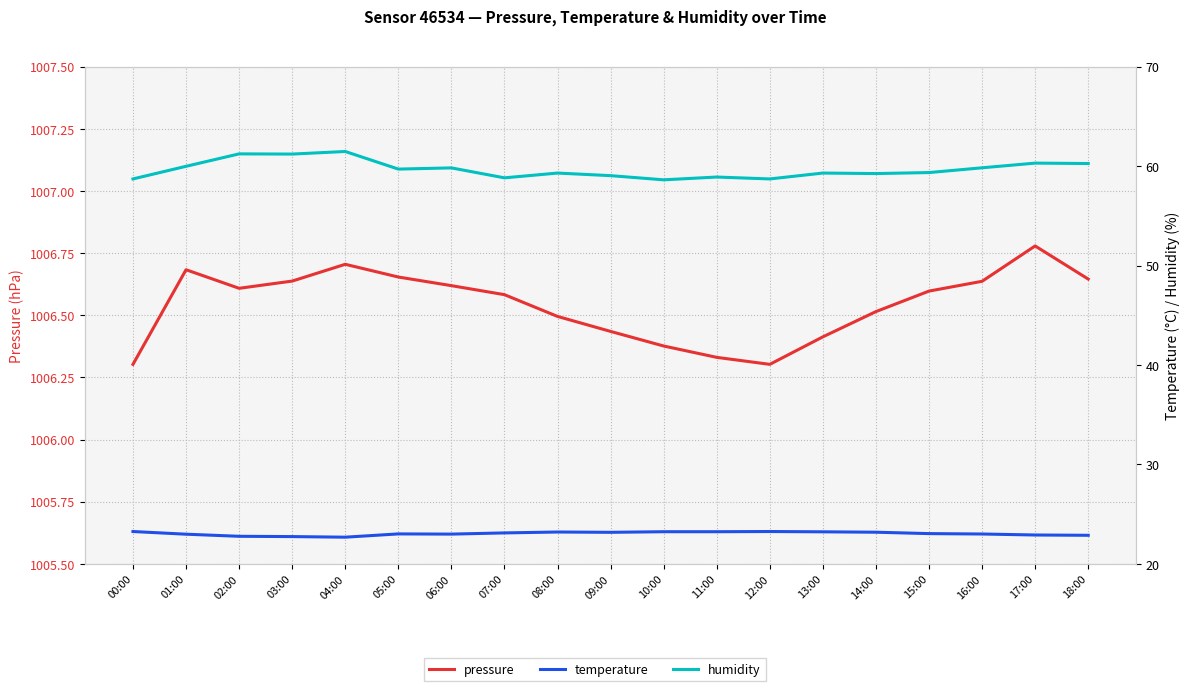

True or false: pressure has more than 2 interior local peaks.

True